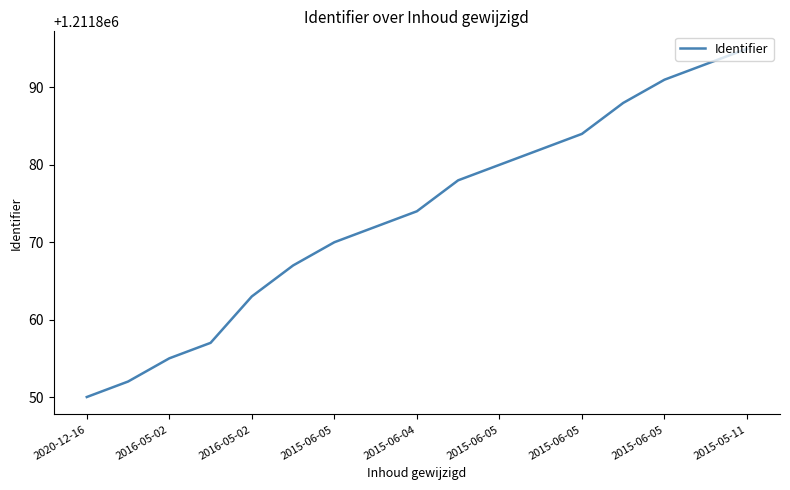

What is the maximum value shown in the chart?

1211895